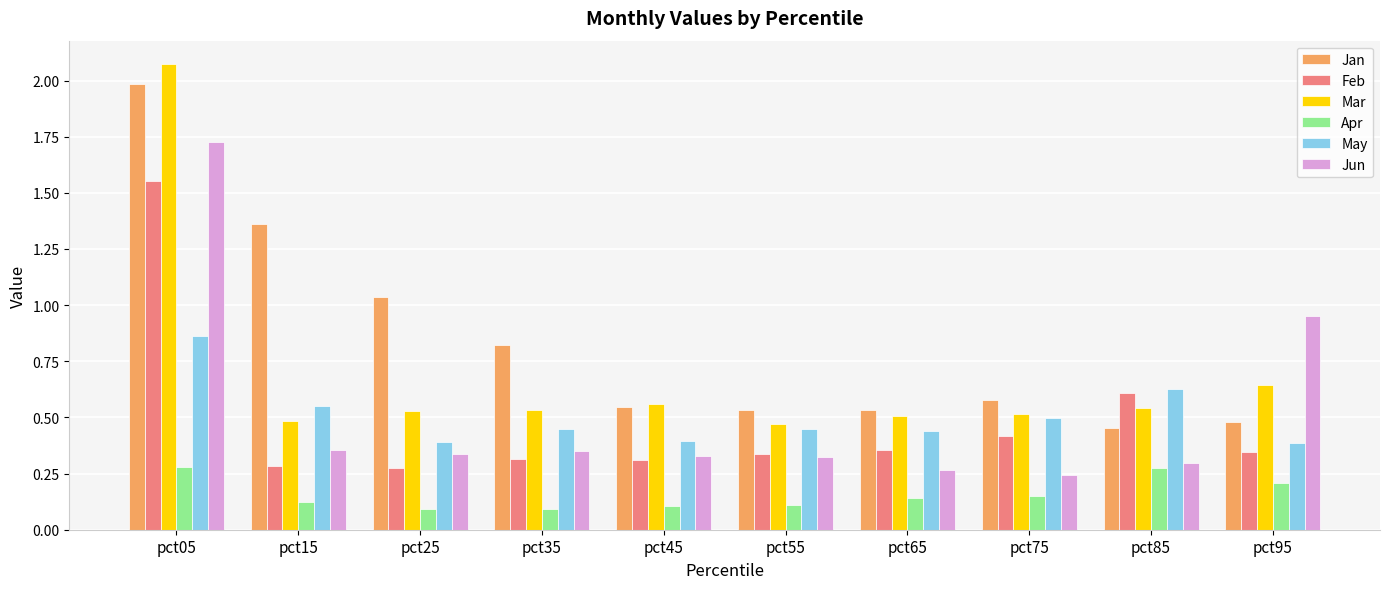

What is the total value across all series at pct65?

2.2